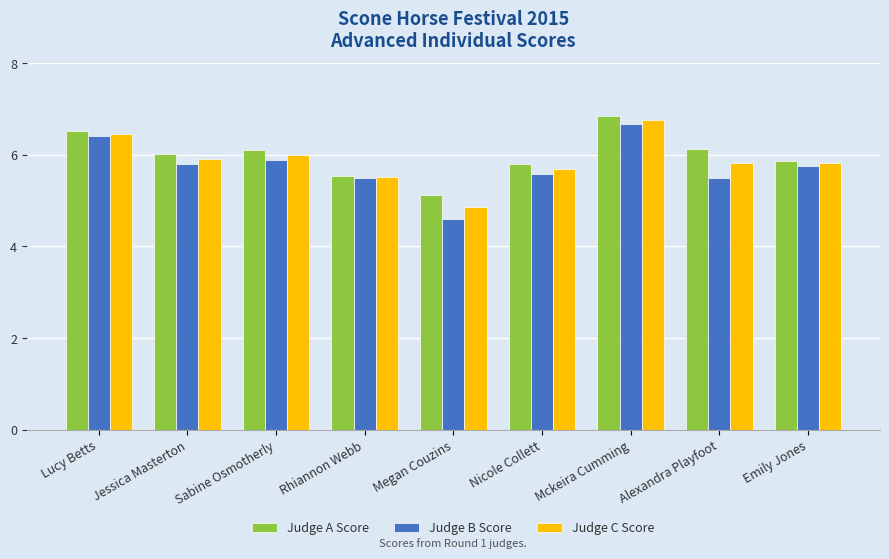

Reading right to left, what are all the values shown in this chart?

Judge A Score: Emily Jones=5.9	Alexandra Playfoot=6.1	Mckeira Cumming=6.8	Nicole Collett=5.8	Megan Couzins=5.1	Rhiannon Webb=5.5	Sabine Osmotherly=6.1	Jessica Masterton=6.0	Lucy Betts=6.5
Judge B Score: Emily Jones=5.8	Alexandra Playfoot=5.5	Mckeira Cumming=6.7	Nicole Collett=5.6	Megan Couzins=4.6	Rhiannon Webb=5.5	Sabine Osmotherly=5.9	Jessica Masterton=5.8	Lucy Betts=6.4
Judge C Score: Emily Jones=5.8	Alexandra Playfoot=5.8	Mckeira Cumming=6.8	Nicole Collett=5.7	Megan Couzins=4.9	Rhiannon Webb=5.5	Sabine Osmotherly=6.0	Jessica Masterton=5.9	Lucy Betts=6.5